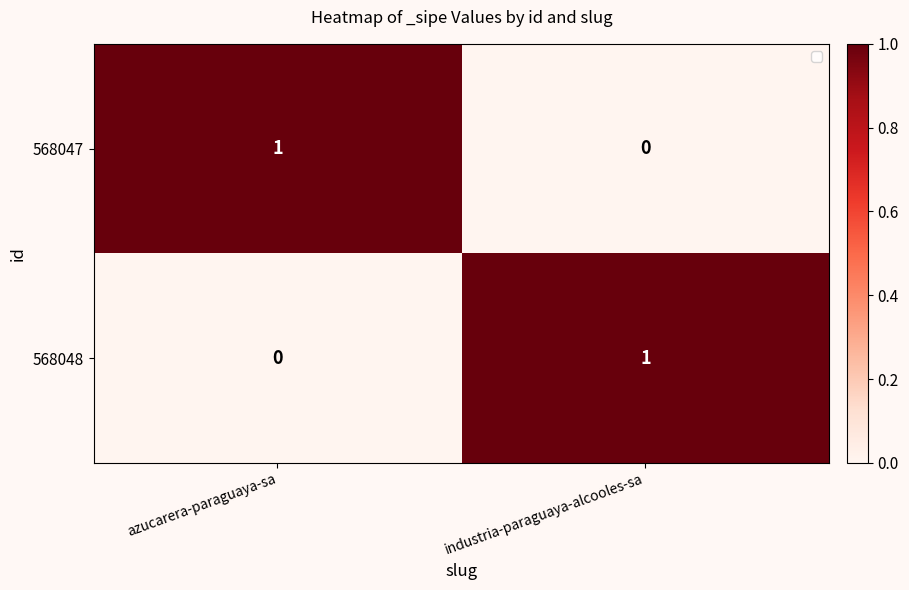

How many data points in 568048 are less than 1?

1